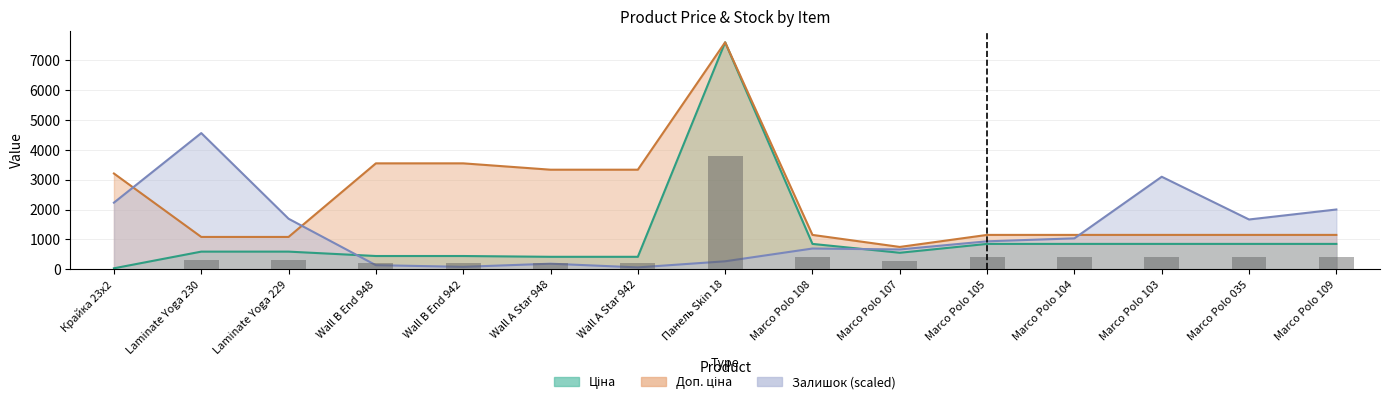

Which has a higher value, Marco Polo 103 or Marco Polo 107?

Marco Polo 103